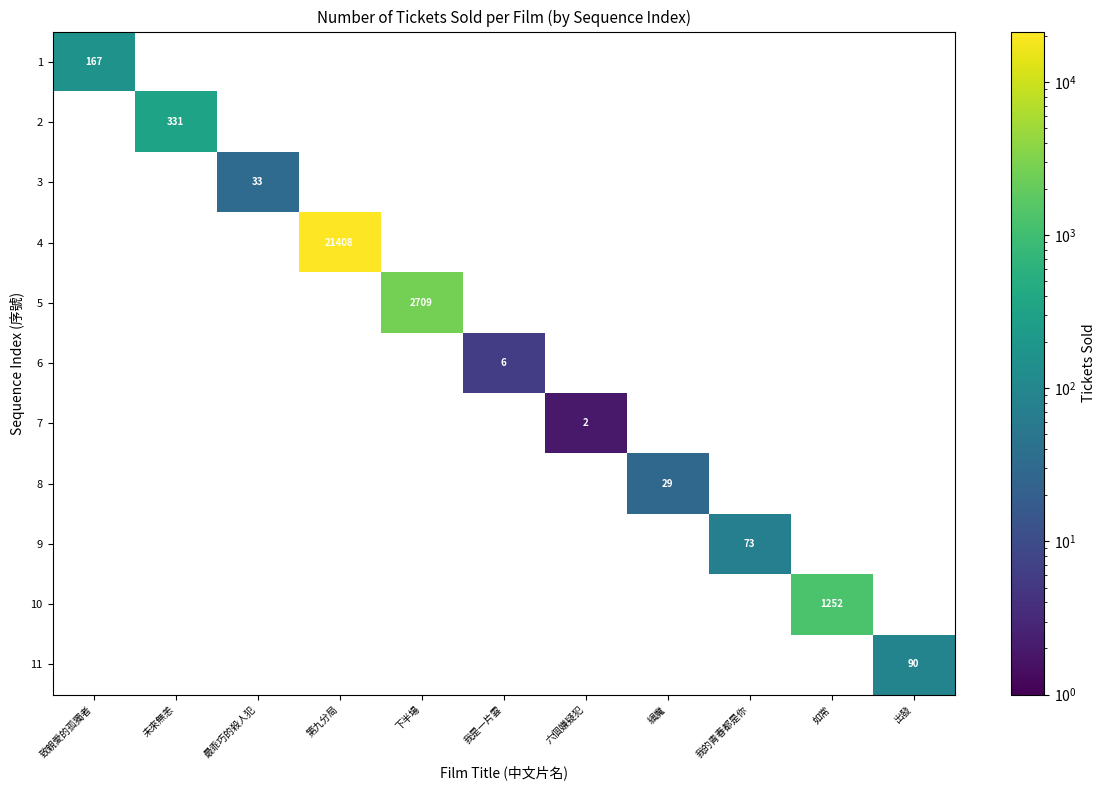

Between 最乖巧的殺人犯 and 出發, which is larger?

出發